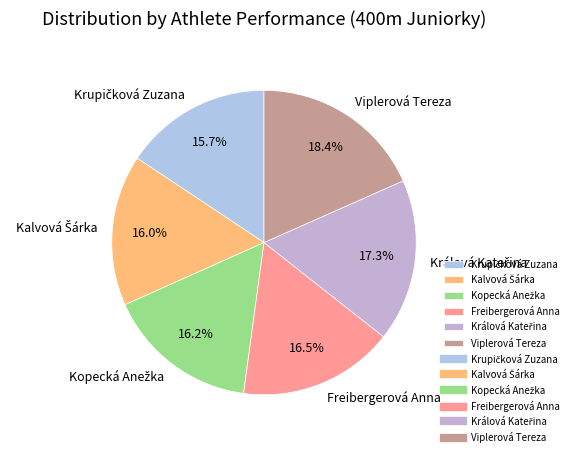

Is there a majority slice in this chart?

No